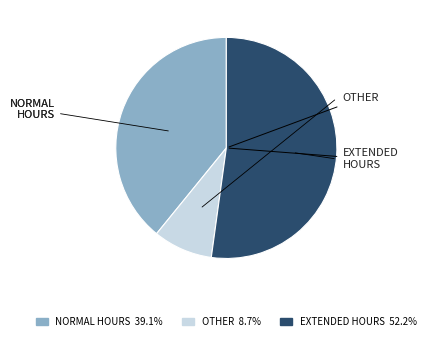

How many segments does this pie chart have?

3